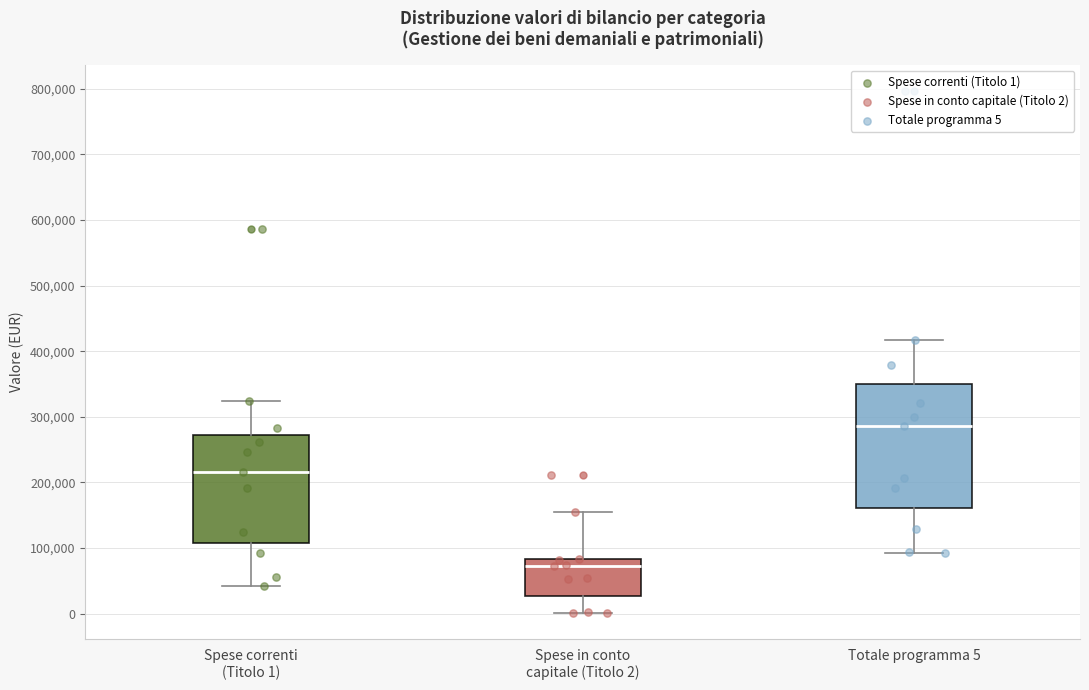

Reading left to right, read every box against the y-axis: the position of its median line, the range the box covers, and the ends of its whiskers. The values are not printed on the chart, so give them approximately, as read against the axis.

Spese correnti (Titolo 1): median 220000, box 110000 to 270000, whiskers 40000 to 320000
Spese in conto capitale (Titolo 2): median 70000, box 30000 to 80000, whiskers 0 to 160000
Totale programma 5: median 290000, box 160000 to 350000, whiskers 90000 to 420000